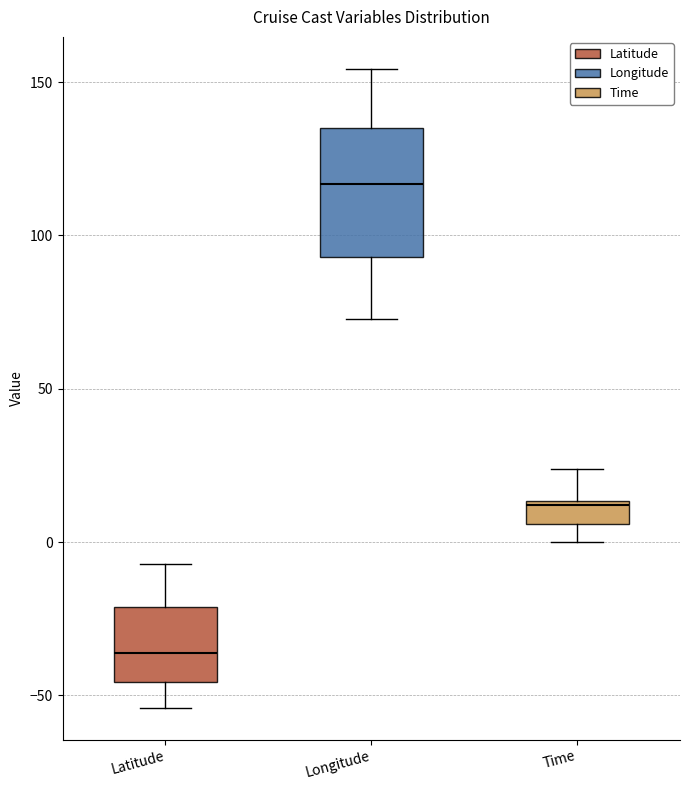

Where does the upper whisker of the box for Time end on the y-axis? The values are not printed on the chart, so give them approximately, as read against the axis.

25